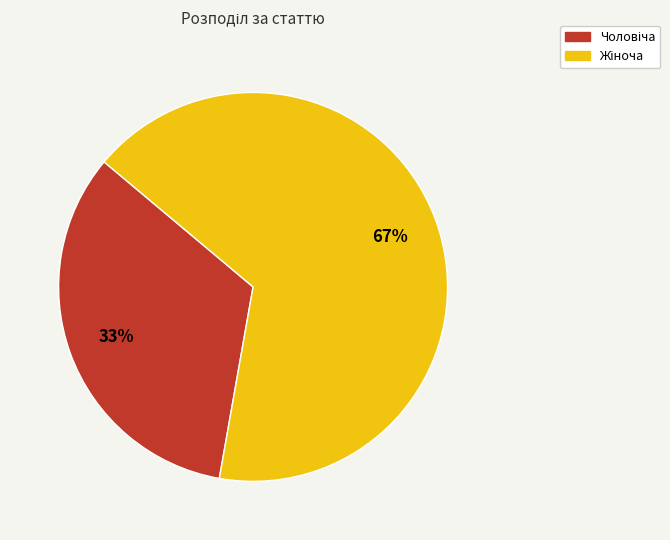

To the nearest percent, what is the average slice percentage?

50%